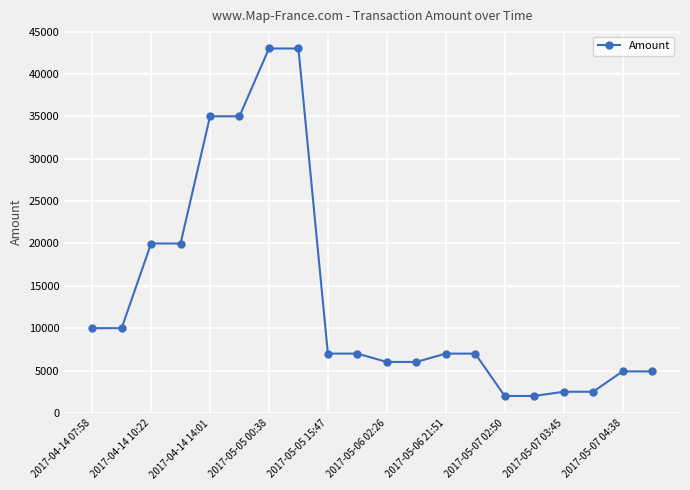

What is the difference between the maximum and minimum values?

41001